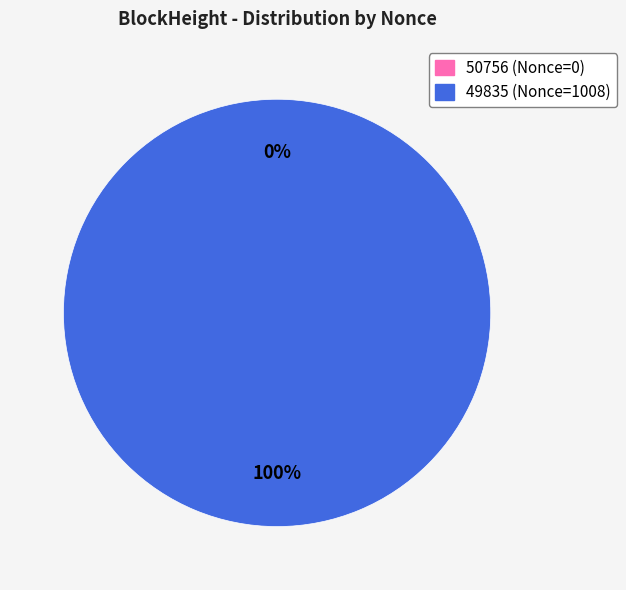

To the nearest percent, what is the difference between the largest and smallest slice percentages?

100%